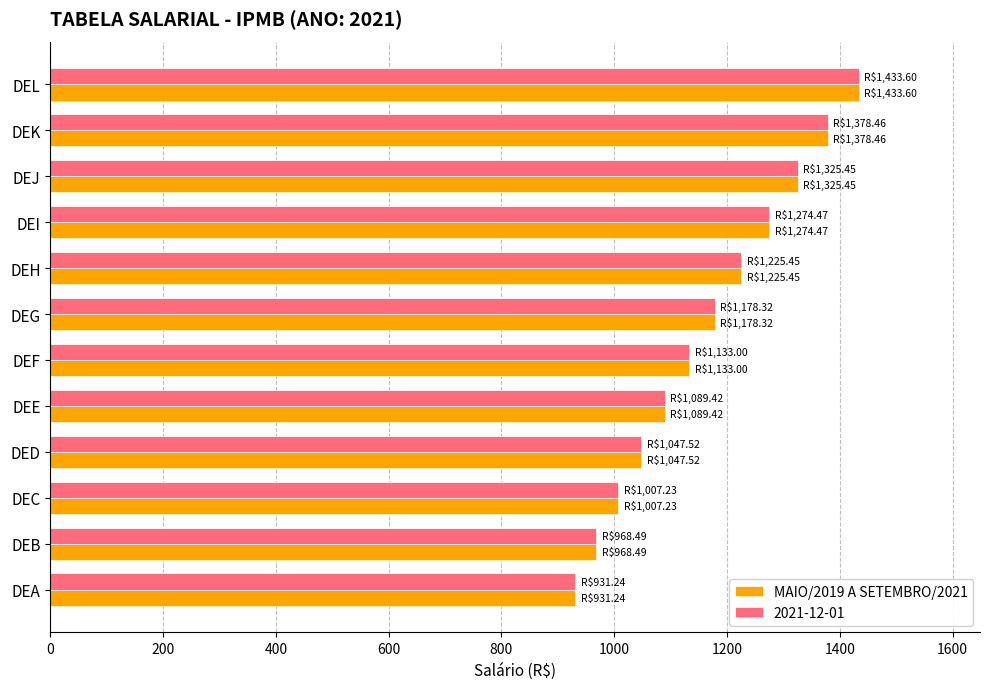

What is the difference between the maximum and second lowest values in the MAIO/2019 A SETEMBRO/2021 series?

465.1